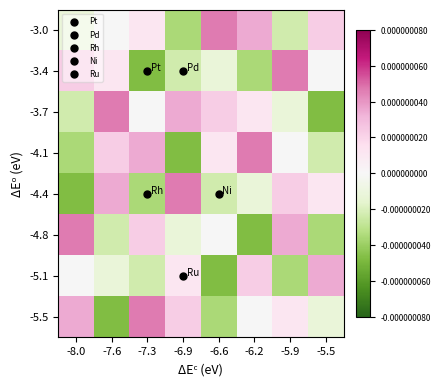

At which category does the chart reach its minimum across all series?

-7.3